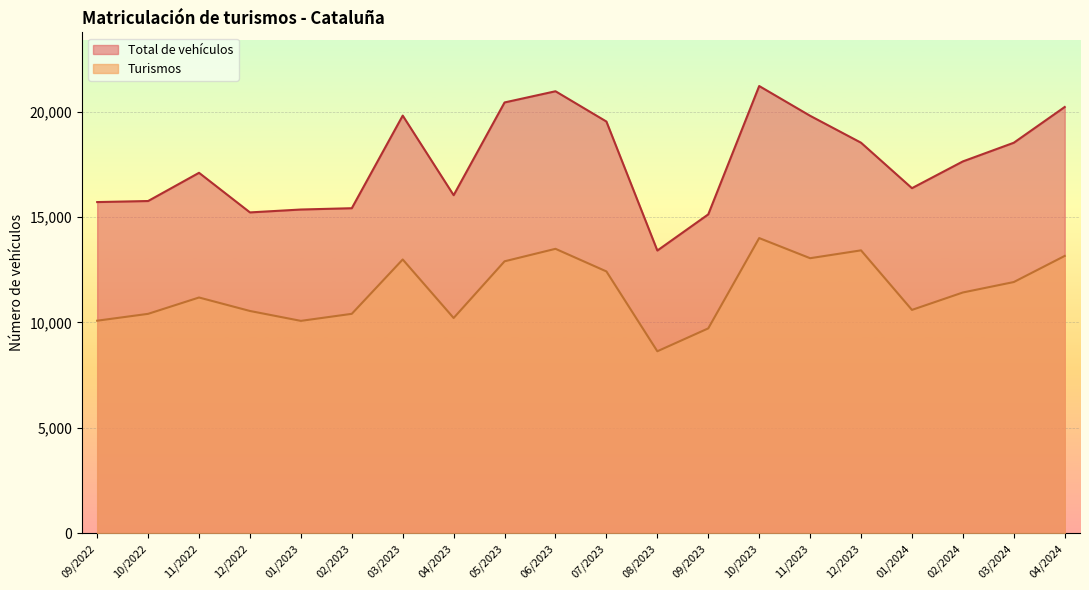

What is the difference between the Turismos values at 04/2024 and 07/2023?

735